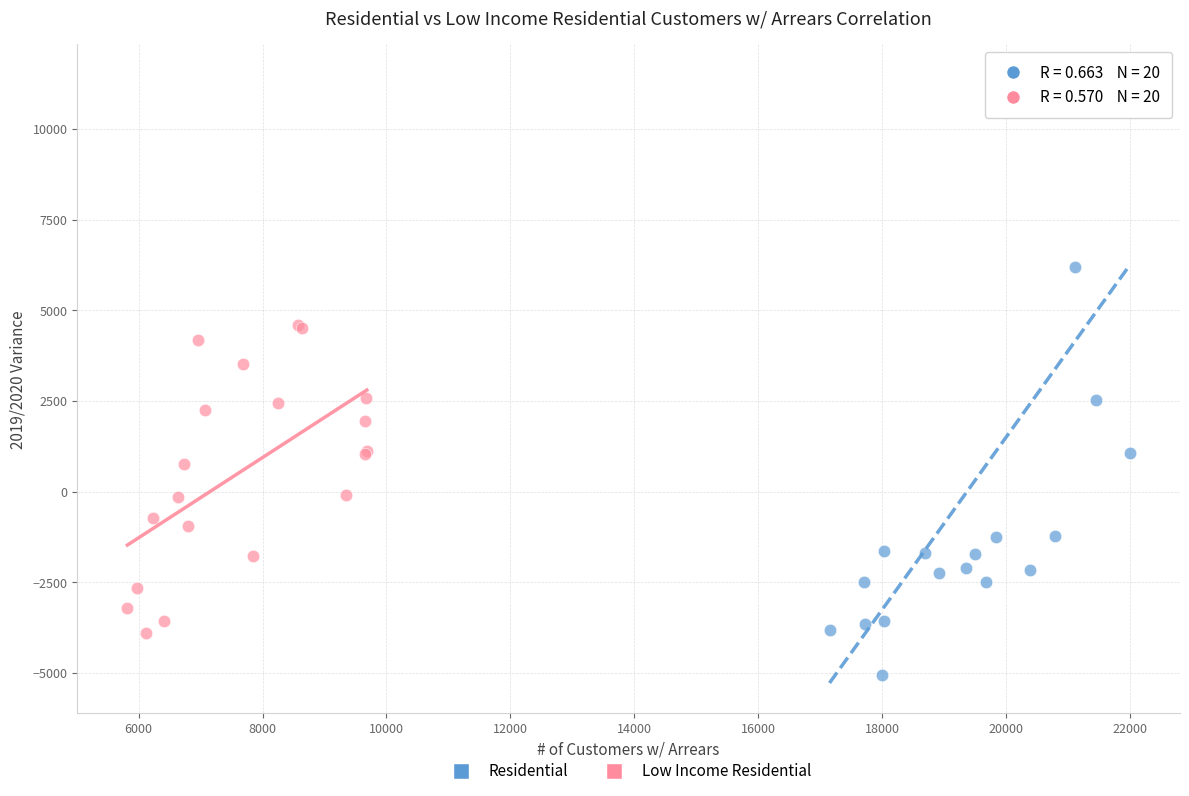

Which series has the largest Y range (max minus min)?

Residential